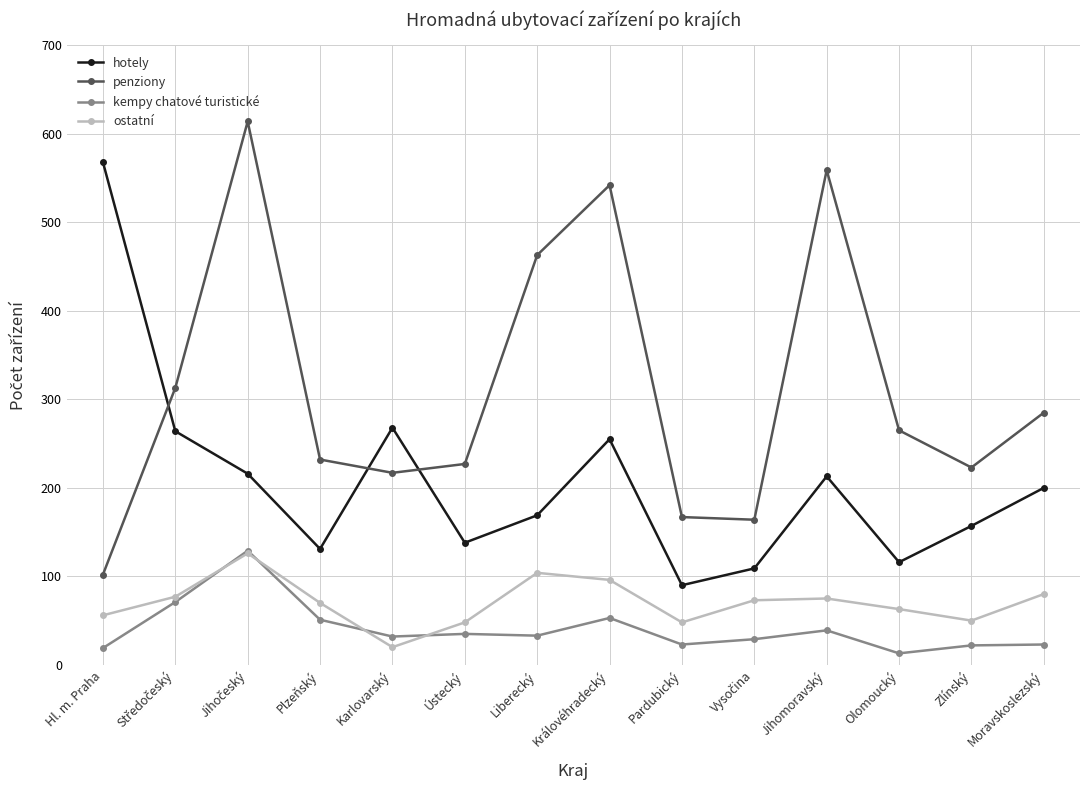

True or false: ostatní and penziony intersect in this chart.

False